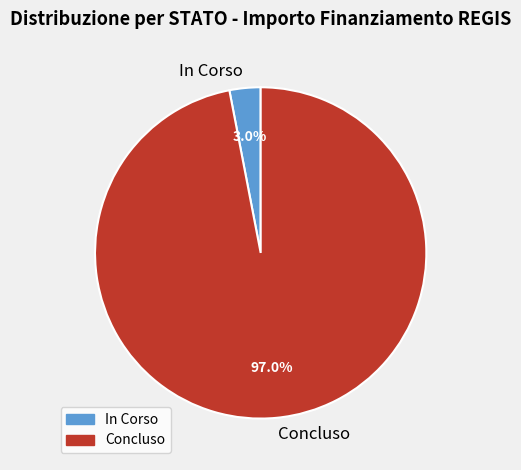

How many segments does this pie chart have?

2